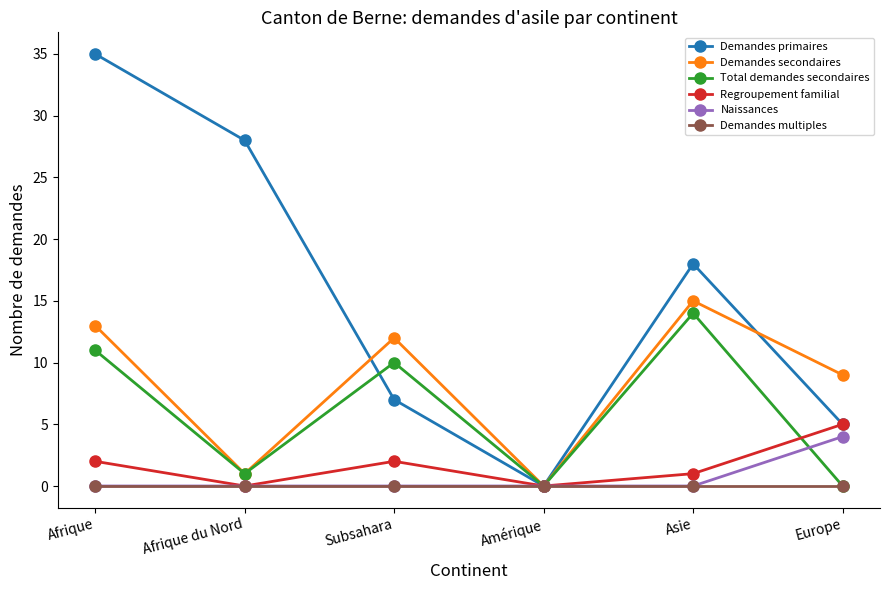

At how many categories does at least one series exceed 5?

5